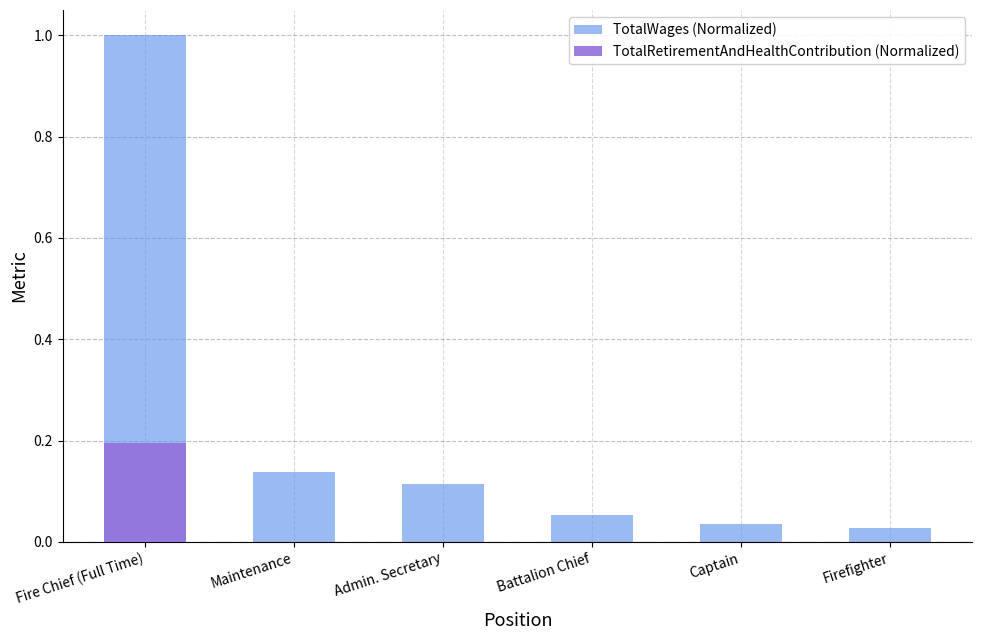

What is the sum of all TotalWages (Normalized) values?

1.4